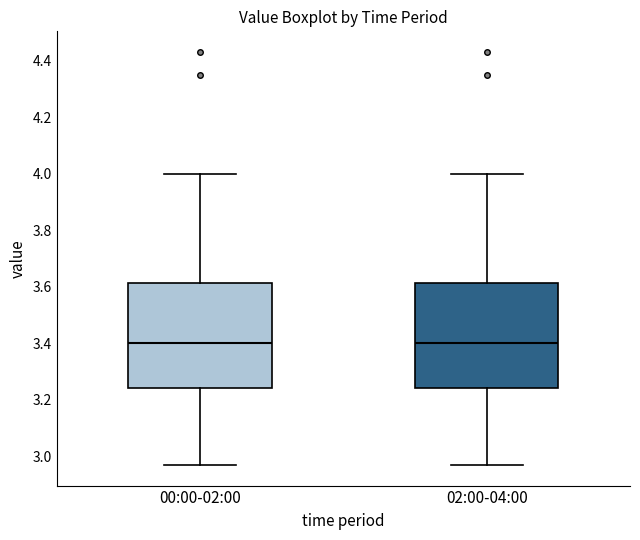

Reading left to right, transcribe this box plot: for each box, give where its median line is, the range the box spans, and where its two whiskers end, as read against the y-axis. The values are not printed on the chart, so give them approximately, as read against the axis.

00:00-02:00: median 3.40, box 3.24 to 3.62, whiskers 2.98 to 4.00
02:00-04:00: median 3.40, box 3.24 to 3.62, whiskers 2.98 to 4.00